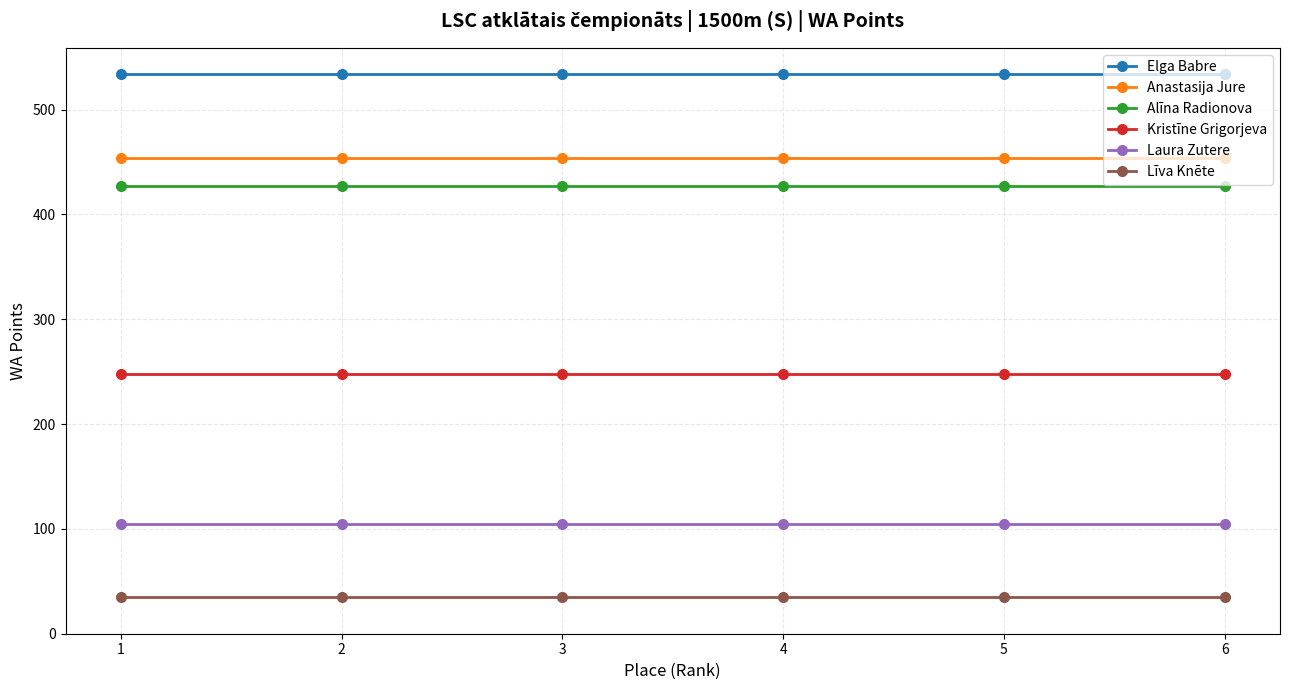

What is the greatest value displayed?

534